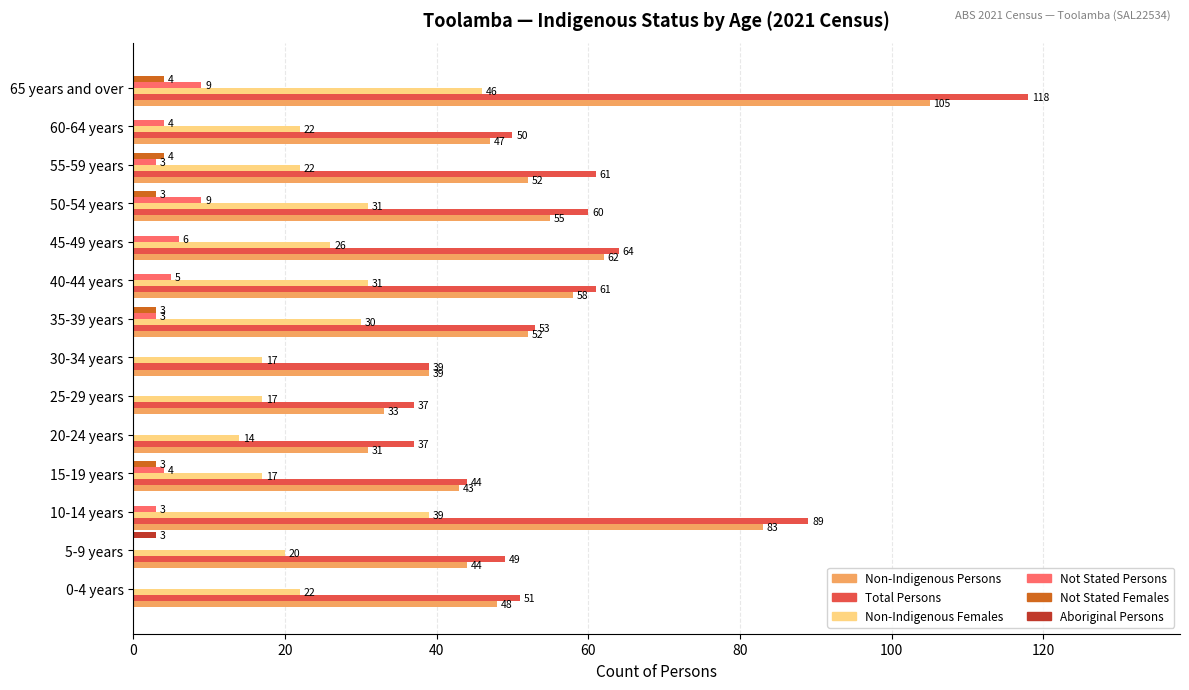

At which label does Non-Indigenous Persons reach its peak?

65 years and over